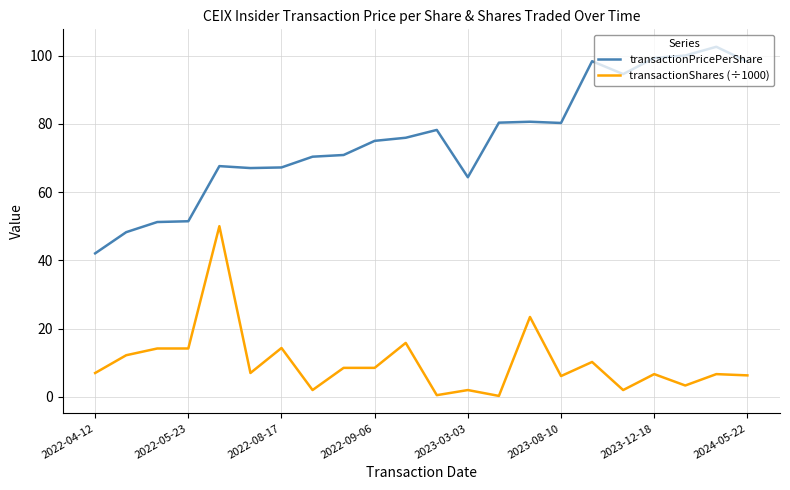

What is the maximum value for transactionPricePerShare?

102.6